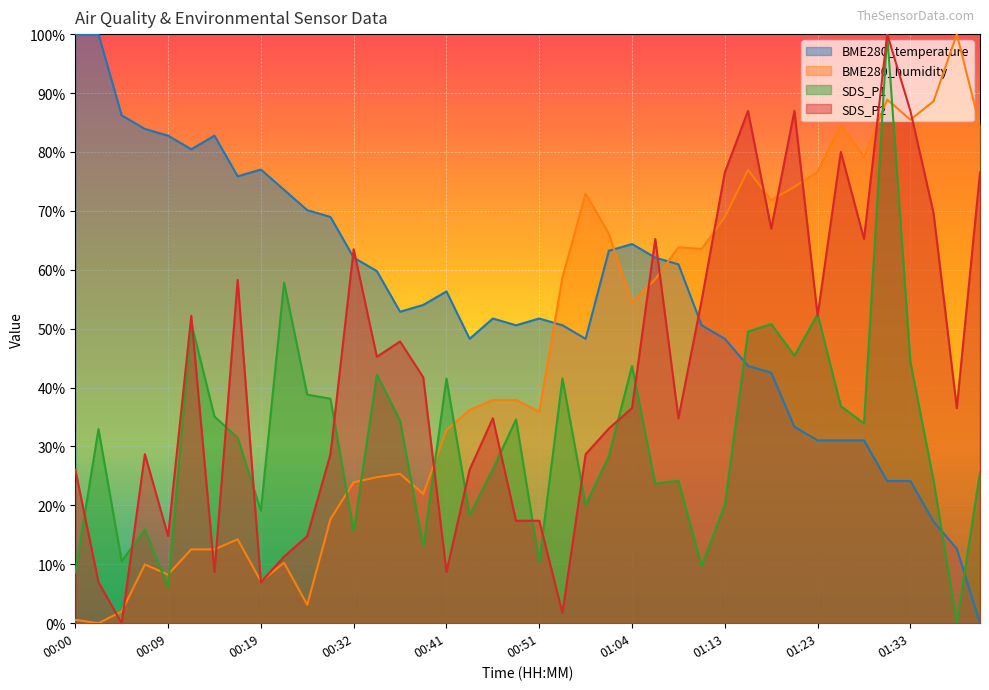

What is the sum of the BME280_humidity values at 00:14 and 00:32?

0.4